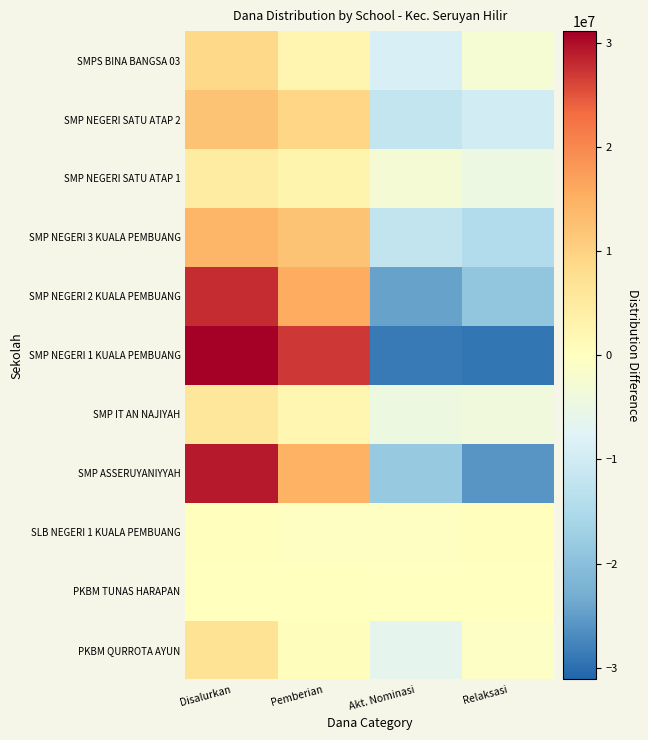

Reading left to right, what are all the values shown in this chart?

PKBM QURROTA AYUN: Disalurkan=6937500	Pemberian=562500	Akt. Nominasi=-6562500	Relaksasi=-937500
PKBM TUNAS HARAPAN: Disalurkan=187500	Pemberian=187500	Akt. Nominasi=-187500	Relaksasi=-187500
SLB NEGERI 1 KUALA PEMBUANG: Disalurkan=375000	Pemberian=-375000	Akt. Nominasi=-375000	Relaksasi=375000
SMP ASSERUYANIYYAH: Disalurkan=29250000	Pemberian=15000000	Akt. Nominasi=-18375000	Relaksasi=-25875000
SMP IT AN NAJIYAH: Disalurkan=6000000	Pemberian=2250000	Akt. Nominasi=-4500000	Relaksasi=-3750000
SMP NEGERI 1 KUALA PEMBUANG: Disalurkan=31125000	Pemberian=27000000	Akt. Nominasi=-28875000	Relaksasi=-29250000
SMP NEGERI 2 KUALA PEMBUANG: Disalurkan=27750000	Pemberian=15750000	Akt. Nominasi=-24375000	Relaksasi=-19125000
SMP NEGERI 3 KUALA PEMBUANG: Disalurkan=14437500	Pemberian=12187500	Akt. Nominasi=-12187500	Relaksasi=-14437500
SMP NEGERI SATU ATAP 1: Disalurkan=4687500	Pemberian=2812500	Akt. Nominasi=-2812500	Relaksasi=-4687500
SMP NEGERI SATU ATAP 2: Disalurkan=12375000	Pemberian=9375000	Akt. Nominasi=-12000000	Relaksasi=-9750000
SMPS BINA BANGSA 03: Disalurkan=8812500	Pemberian=2437500	Akt. Nominasi=-8812500	Relaksasi=-2437500